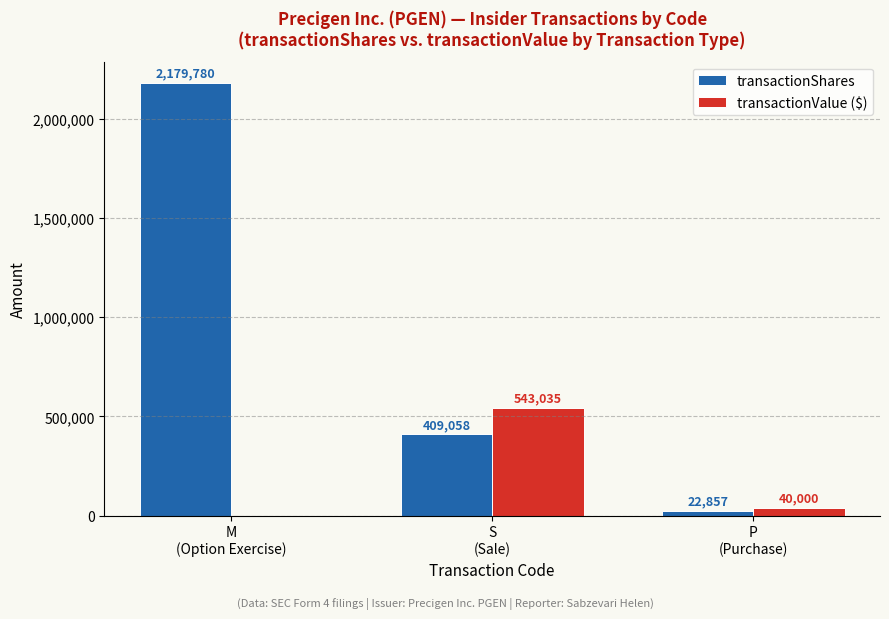

Reading left to right, extract all data points from this chart.

transactionShares: M
(Option Exercise)=2179780	S
(Sale)=409058	P
(Purchase)=22857
transactionValue ($): M
(Option Exercise)=0	S
(Sale)=543035	P
(Purchase)=40000